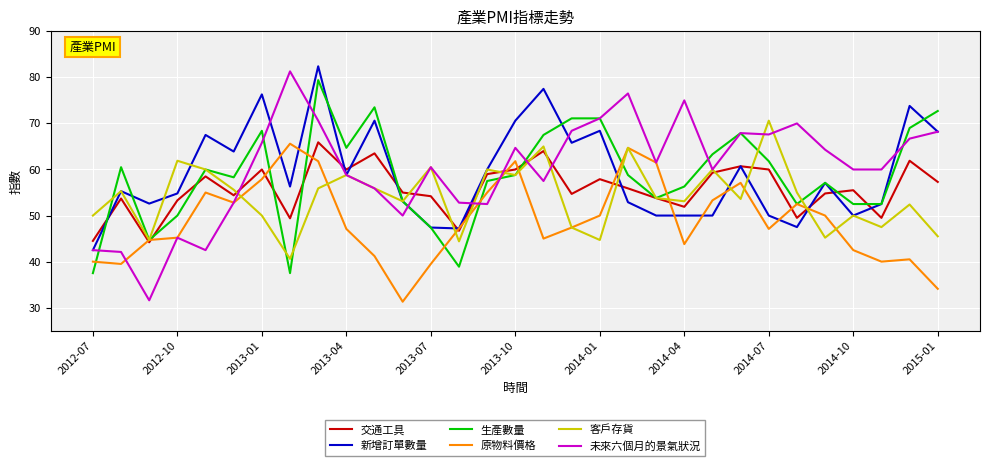

What is the lowest value of the 新增訂單數量 series?

42.5